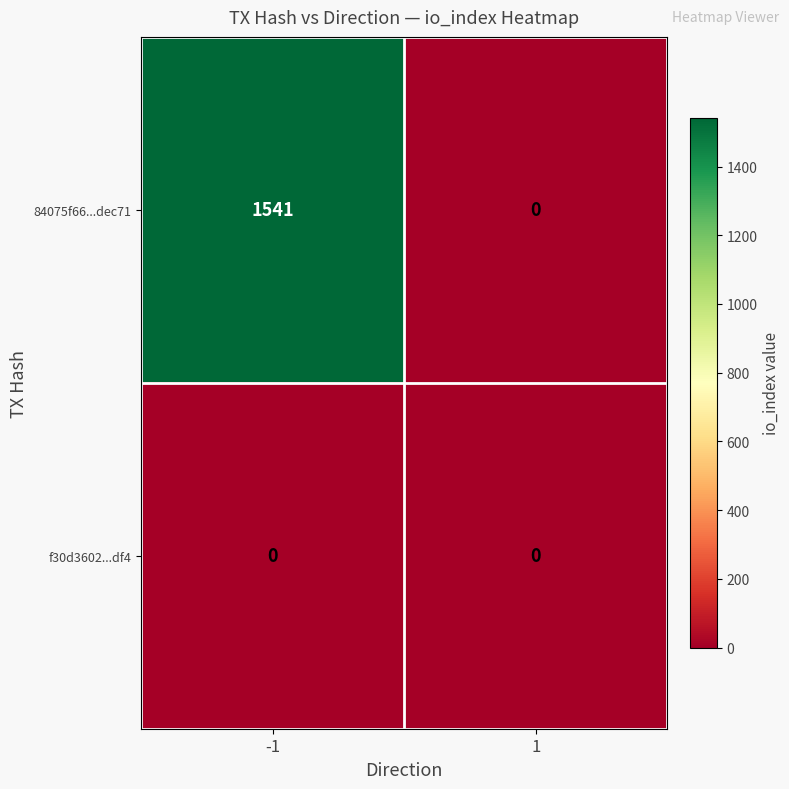

What is the total value across all series at -1?

1541